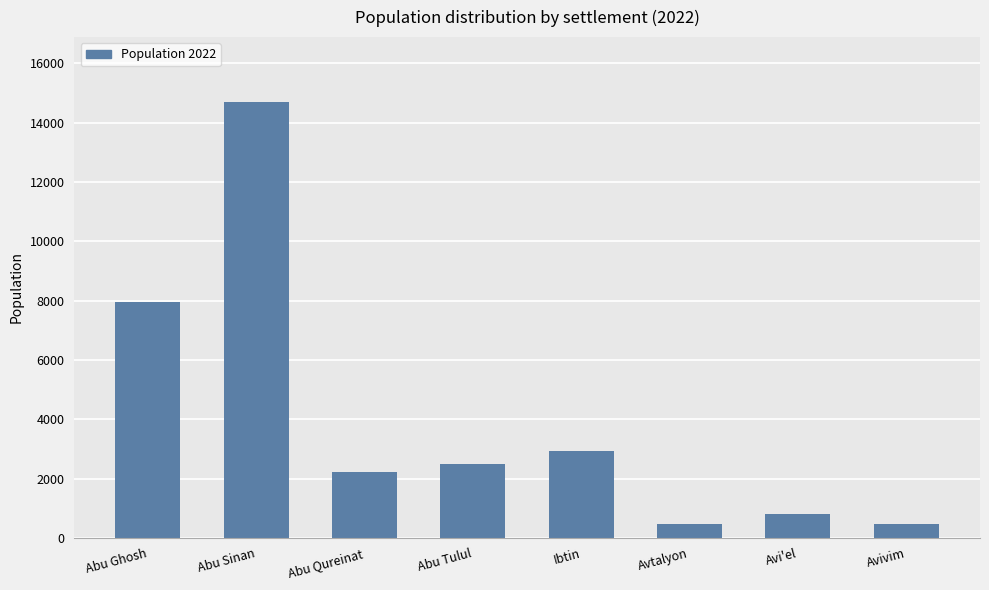

What is the label of the 4th bar from the right?

Ibtin